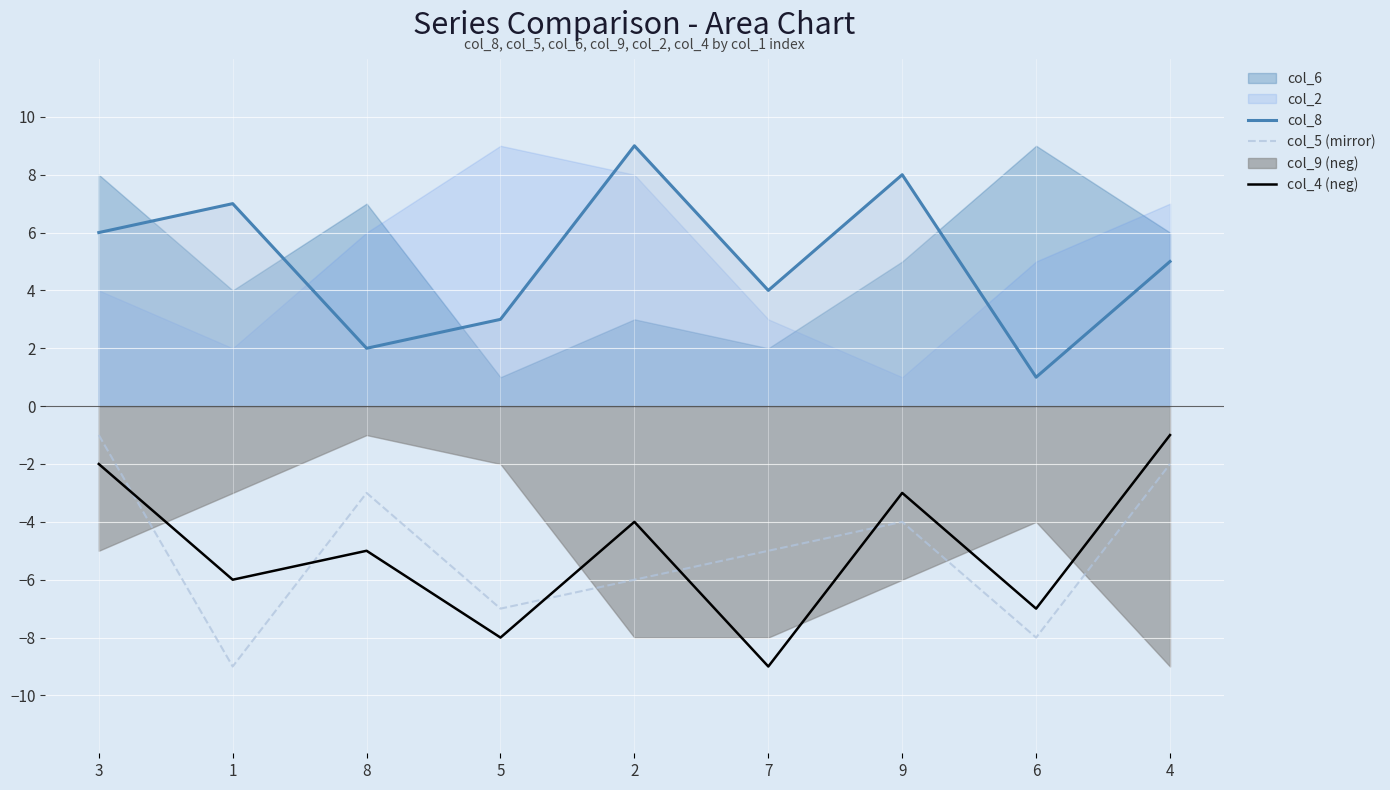

List the labels in order of col_5 (mirror) value, smallest first.

1, 6, 5, 2, 7, 9, 8, 4, 3